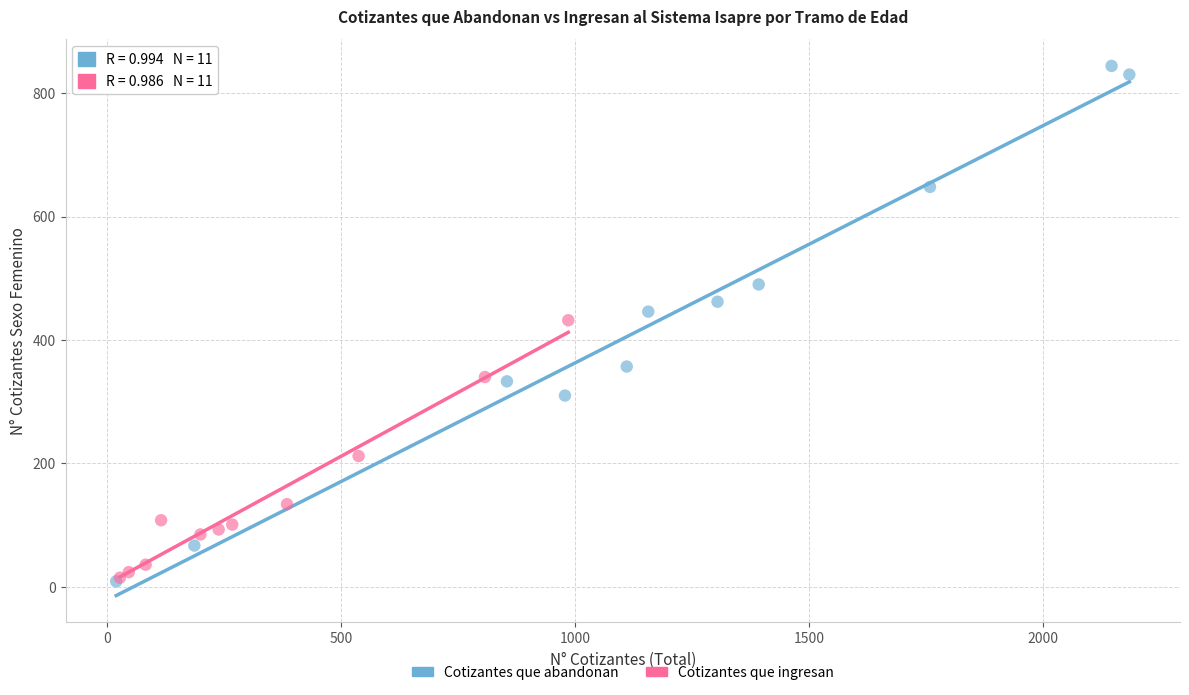

Which series contains the highest Y value?

Cotizantes que abandonan